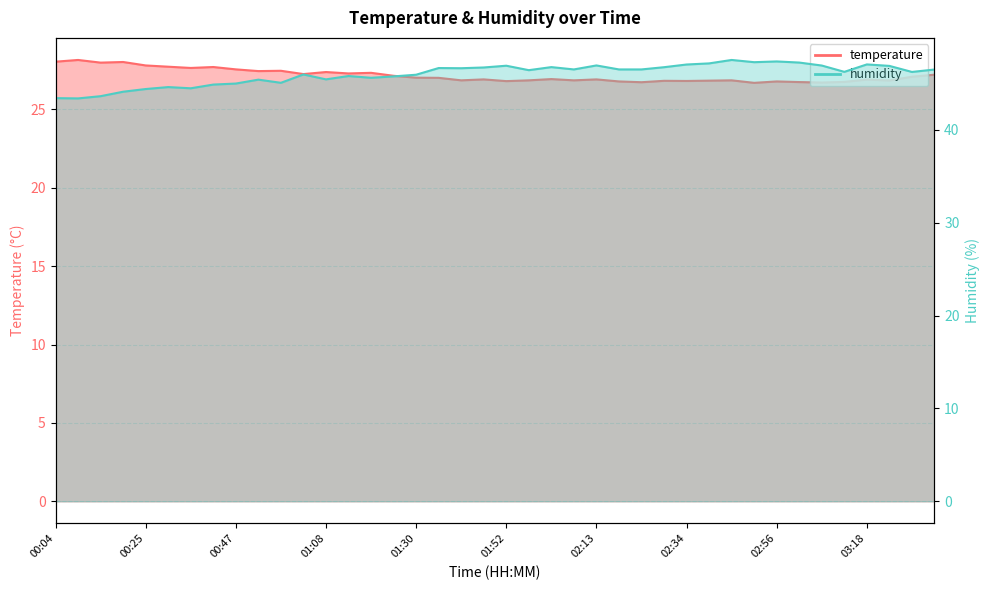

What is the smallest value displayed?

26.7